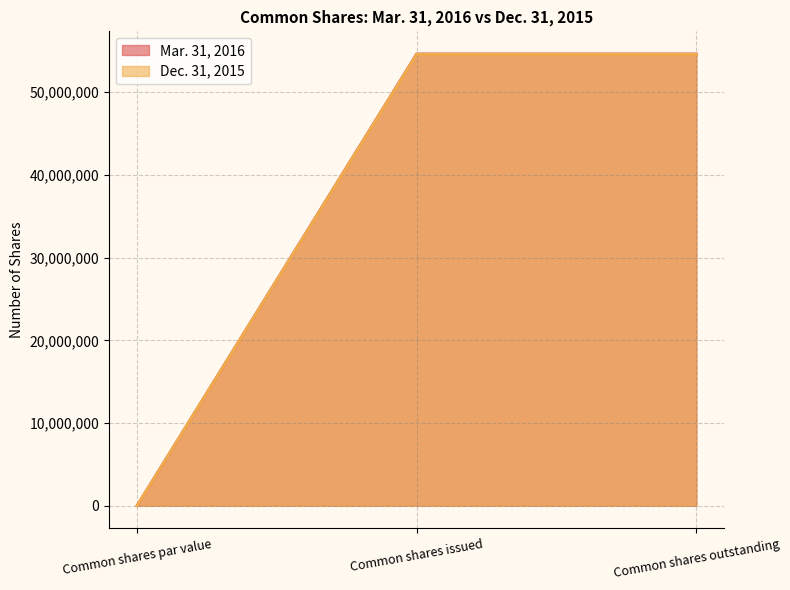

Count the number of data series in this chart.

2